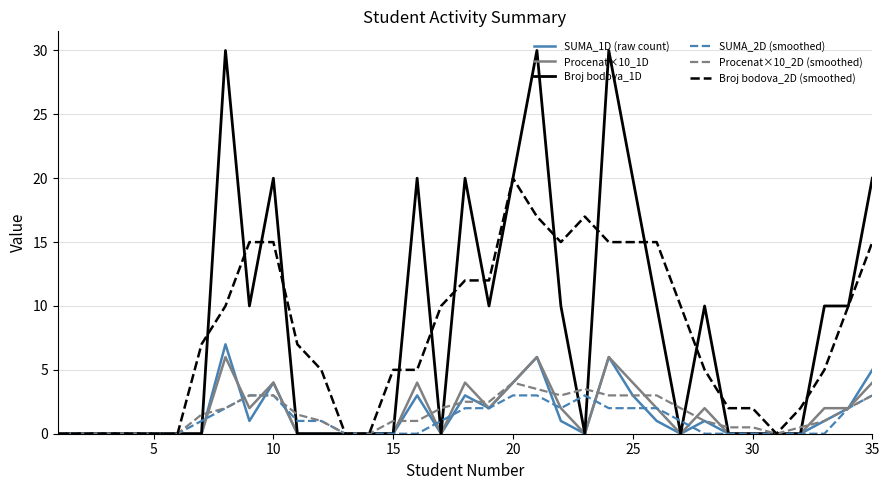

Which series has the widest spread of values?

Broj bodova_1D